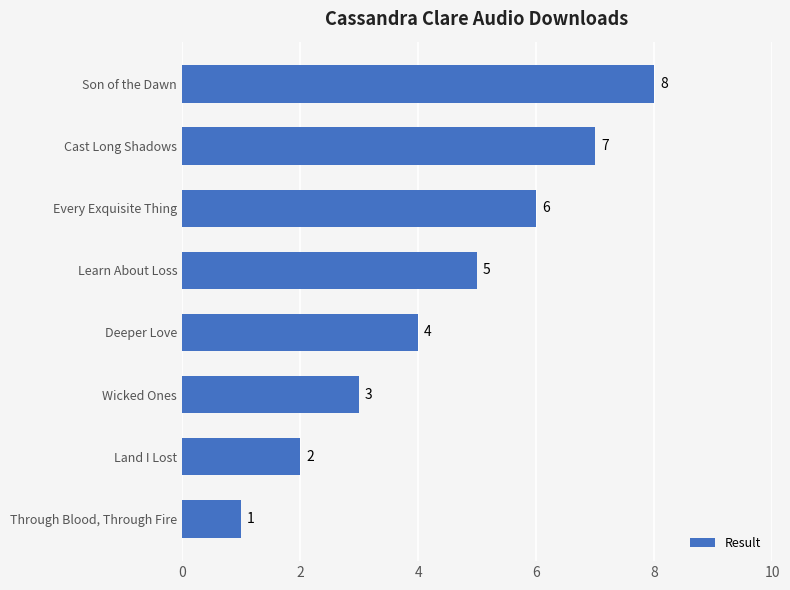

Rank the categories by value from highest to lowest.

Son of the Dawn, Cast Long Shadows, Every Exquisite Thing, Learn About Loss, Deeper Love, Wicked Ones, Land I Lost, Through Blood, Through Fire